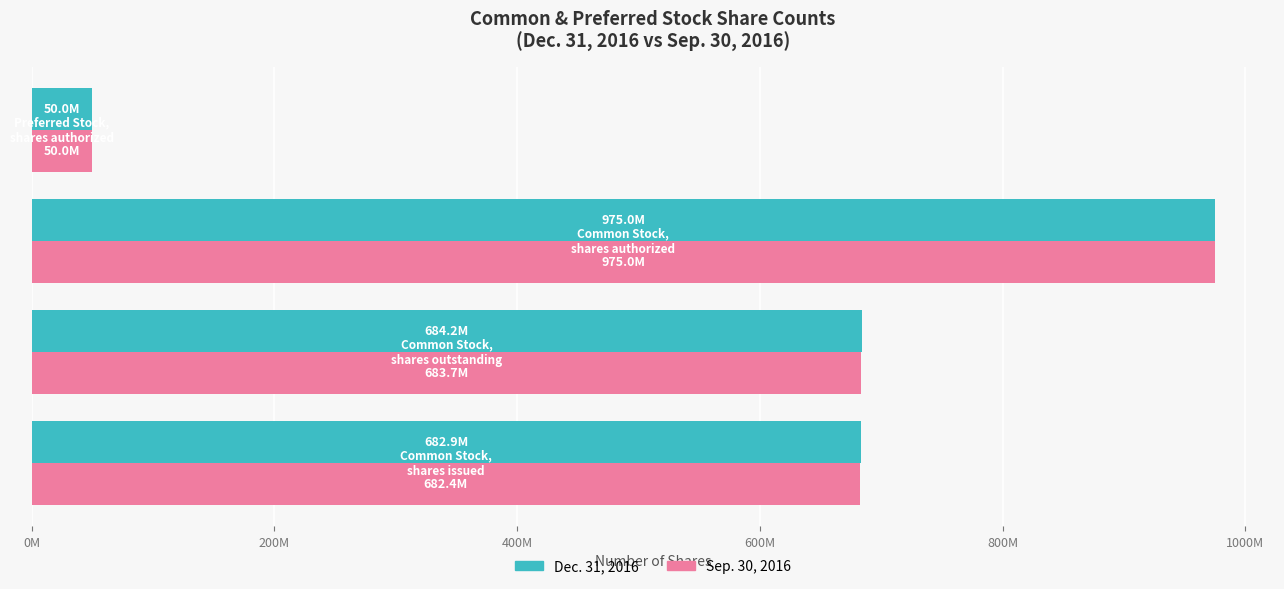

What are all the series names shown in the legend?

Dec. 31, 2016, Sep. 30, 2016